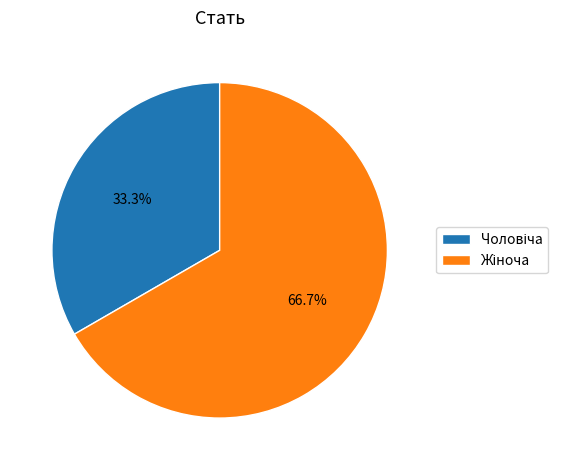

Does any single category account for the majority?

Yes